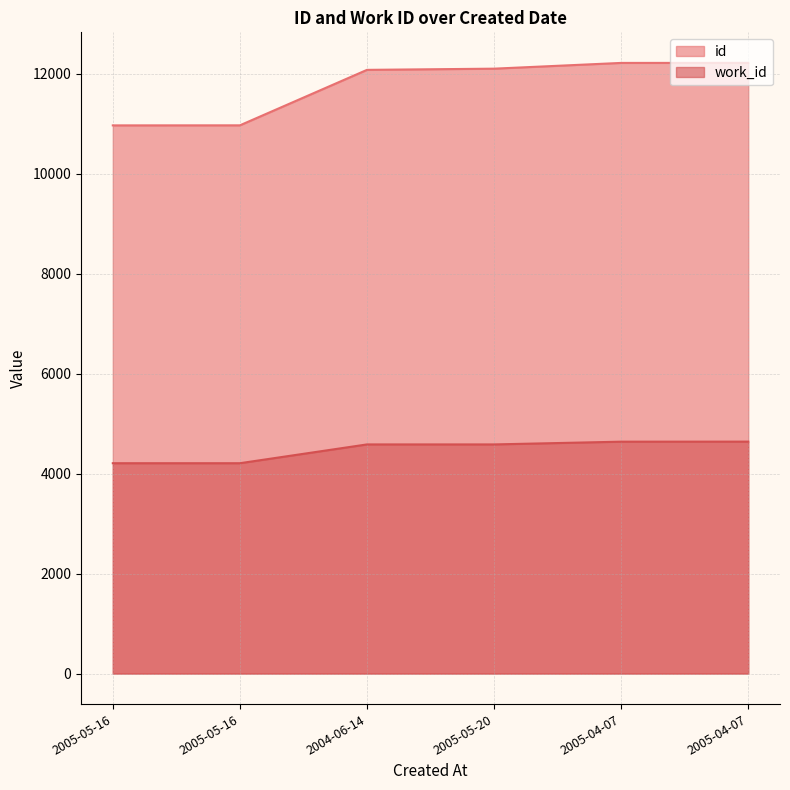

True or false: work_id has more than 0 interior local peaks.

False